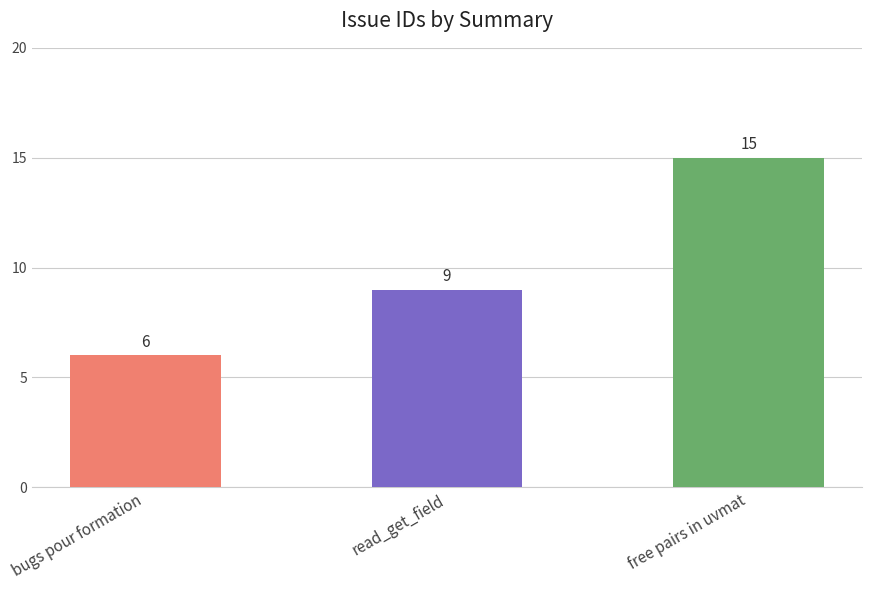

Rank the categories by value from lowest to highest.

bugs pour formation, read_get_field, free pairs in uvmat